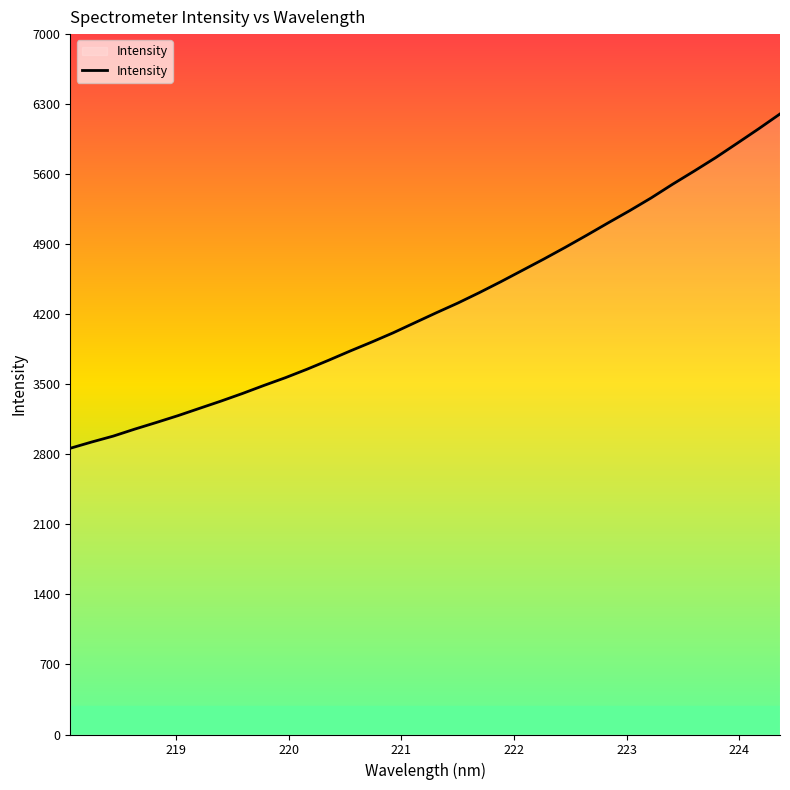

What is the difference between the maximum and minimum values?

3341.1